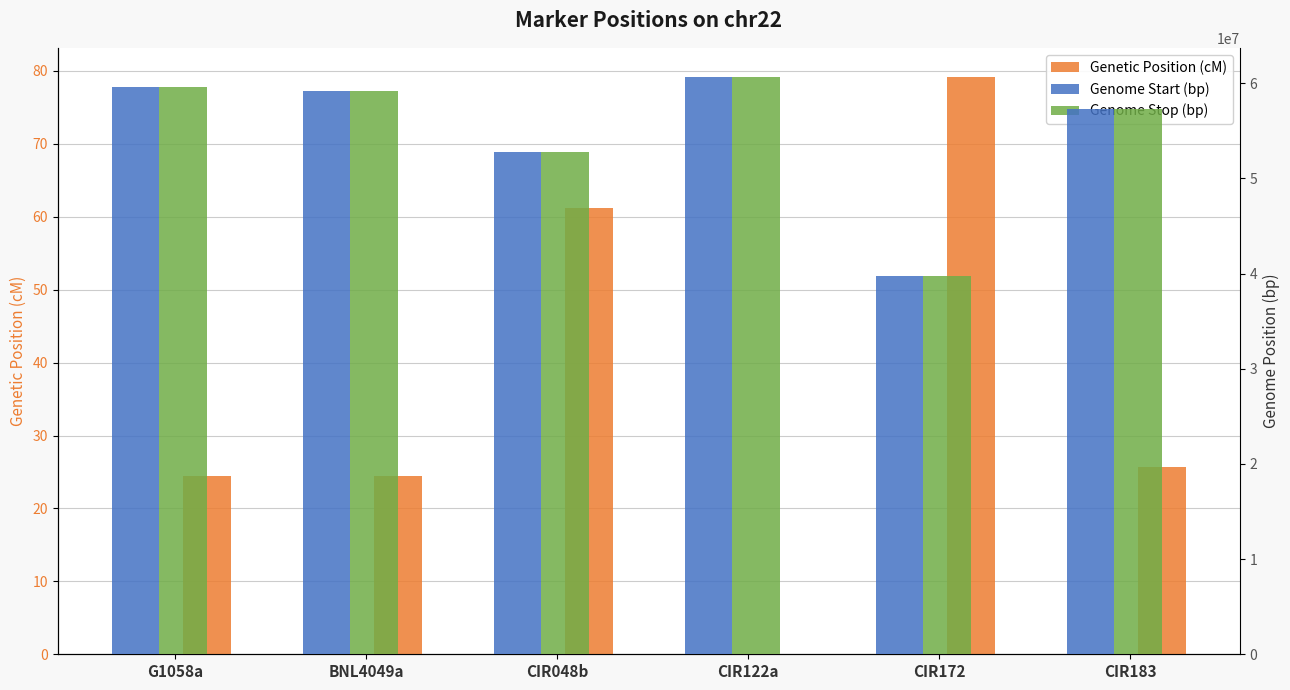

What is the label of the 3rd bar from the left?

CIR048b